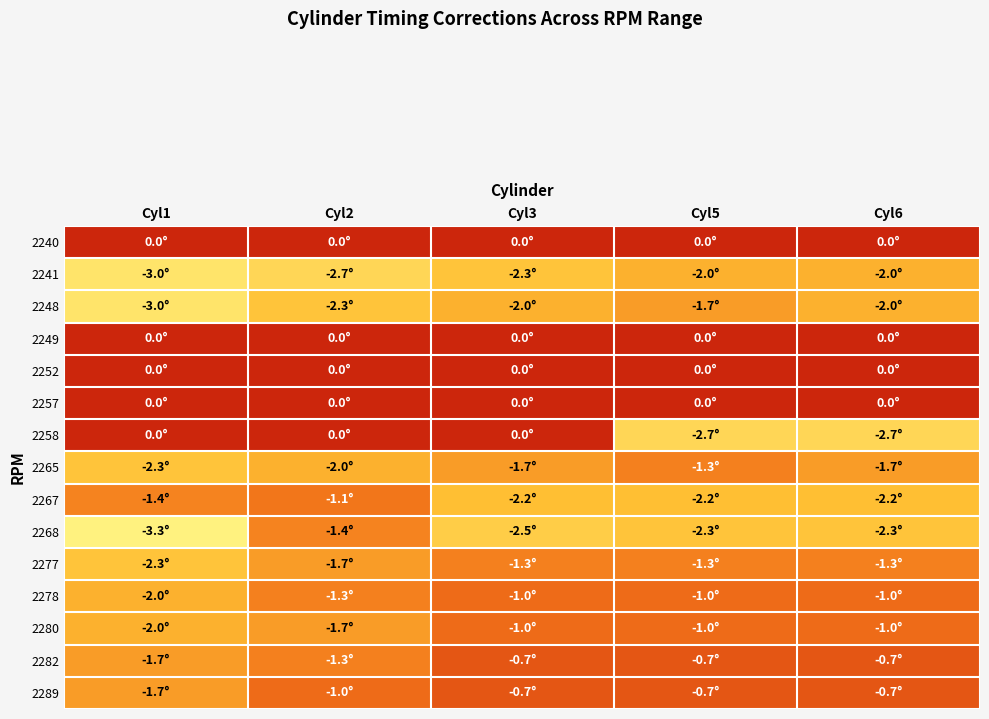

Reading left to right, what are all the values shown in this chart?

2240: Cyl1=0.0	Cyl2=0.0	Cyl3=0.0	Cyl5=0.0	Cyl6=0.0
2241: Cyl1=-3.0	Cyl2=-2.7	Cyl3=-2.3	Cyl5=-2.0	Cyl6=-2.0
2248: Cyl1=-3.0	Cyl2=-2.3	Cyl3=-2.0	Cyl5=-1.7	Cyl6=-2.0
2249: Cyl1=0.0	Cyl2=0.0	Cyl3=0.0	Cyl5=0.0	Cyl6=0.0
2252: Cyl1=0.0	Cyl2=0.0	Cyl3=0.0	Cyl5=0.0	Cyl6=0.0
2257: Cyl1=0.0	Cyl2=0.0	Cyl3=0.0	Cyl5=0.0	Cyl6=0.0
2258: Cyl1=0.0	Cyl2=0.0	Cyl3=0.0	Cyl5=-2.7	Cyl6=-2.7
2265: Cyl1=-2.3	Cyl2=-2.0	Cyl3=-1.7	Cyl5=-1.3	Cyl6=-1.7
2267: Cyl1=-1.4	Cyl2=-1.1	Cyl3=-2.2	Cyl5=-2.2	Cyl6=-2.2
2268: Cyl1=-3.3	Cyl2=-1.4	Cyl3=-2.5	Cyl5=-2.3	Cyl6=-2.3
2277: Cyl1=-2.3	Cyl2=-1.7	Cyl3=-1.3	Cyl5=-1.3	Cyl6=-1.3
2278: Cyl1=-2.0	Cyl2=-1.3	Cyl3=-1.0	Cyl5=-1.0	Cyl6=-1.0
2280: Cyl1=-2.0	Cyl2=-1.7	Cyl3=-1.0	Cyl5=-1.0	Cyl6=-1.0
2282: Cyl1=-1.7	Cyl2=-1.3	Cyl3=-0.7	Cyl5=-0.7	Cyl6=-0.7
2289: Cyl1=-1.7	Cyl2=-1.0	Cyl3=-0.7	Cyl5=-0.7	Cyl6=-0.7